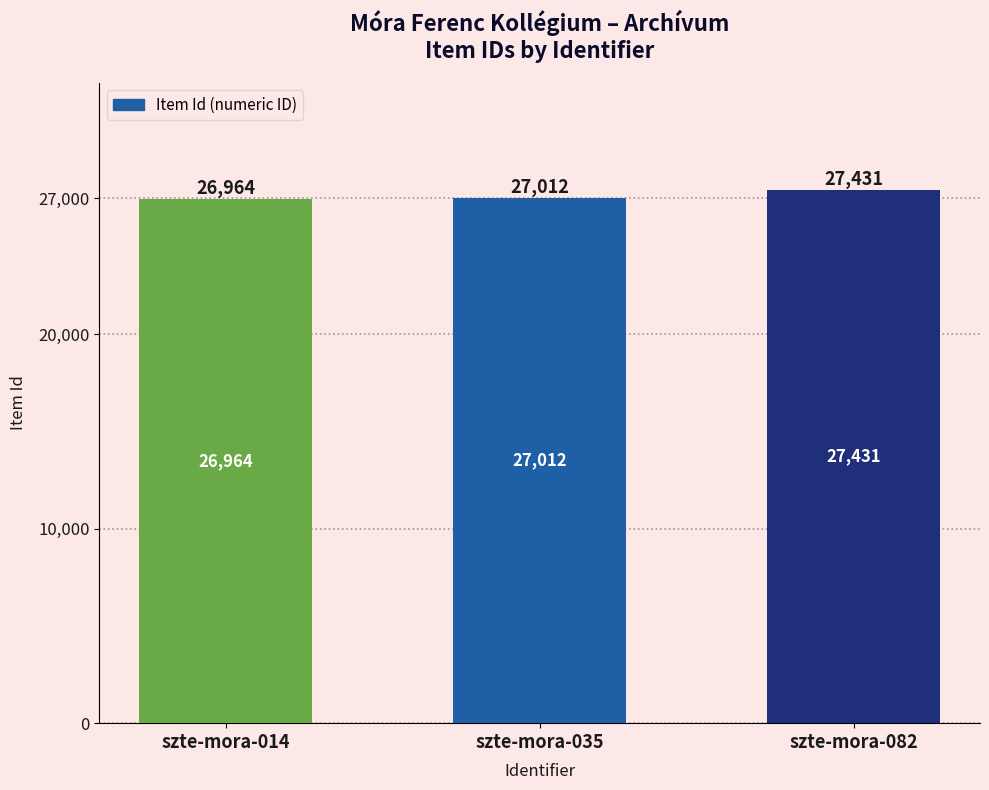

Does the chart contain any negative values?

No